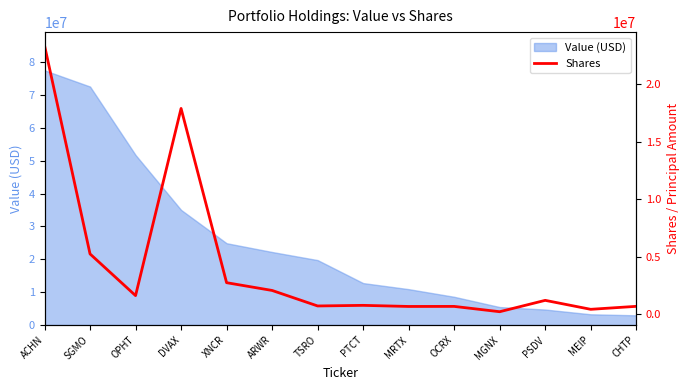

Reading left to right, what are all the values shown in this chart?

ACHN=23366007	SGMO=5227272	OPHT=1600455	DVAX=17883954	XNCR=2725000	ARWR=2049220	TSRO=700000	PTCT=752438	MRTX=656767	OCRX=661696	MGNX=199398	PSDV=1187608	MEIP=408333	CHTP=666667